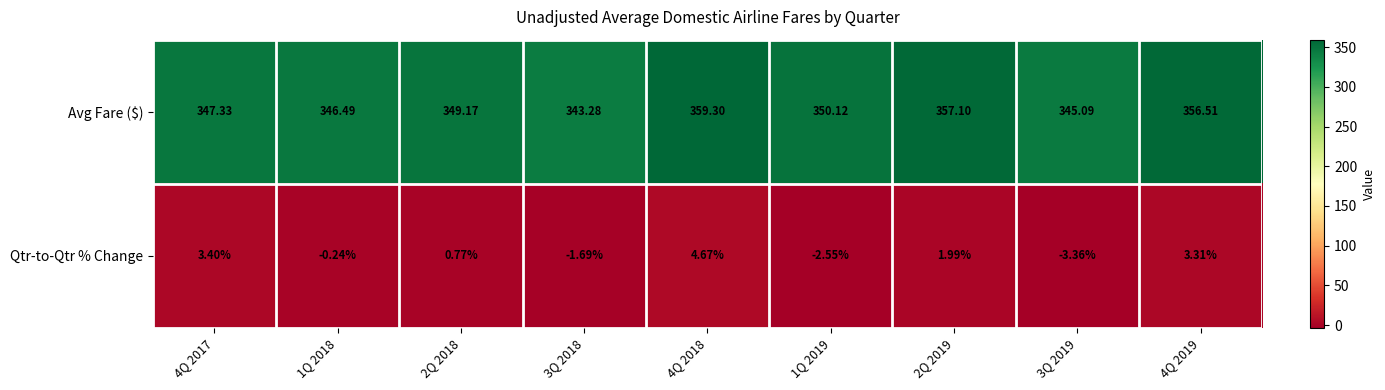

Rank the series at 3Q 2019 from lowest to highest value.

Qtr-to-Qtr % Change, Avg Fare ($)